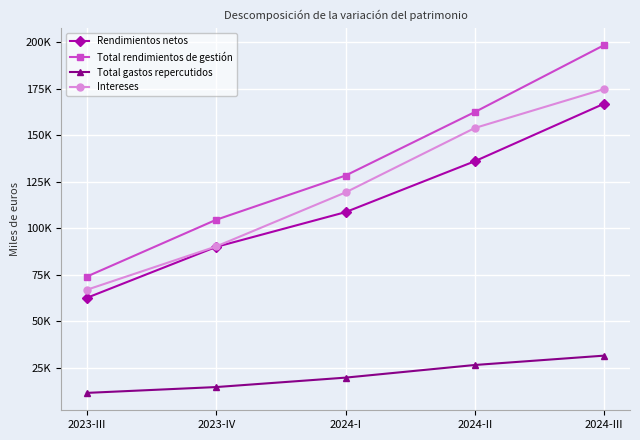

Does the chart have visible grid lines?

Yes